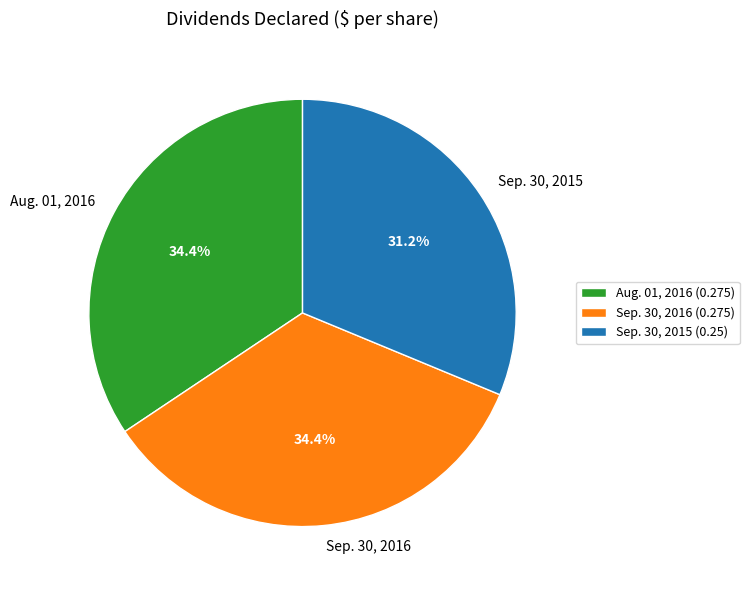

To the nearest percent, what is the combined percentage of Sep. 30, 2016 and Aug. 01, 2016?

69%